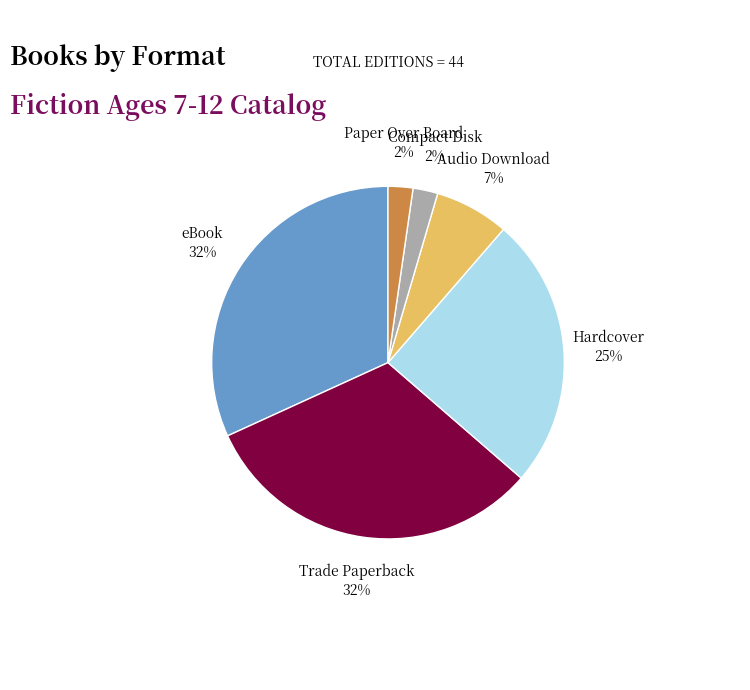

Count the number of slices in the pie.

6